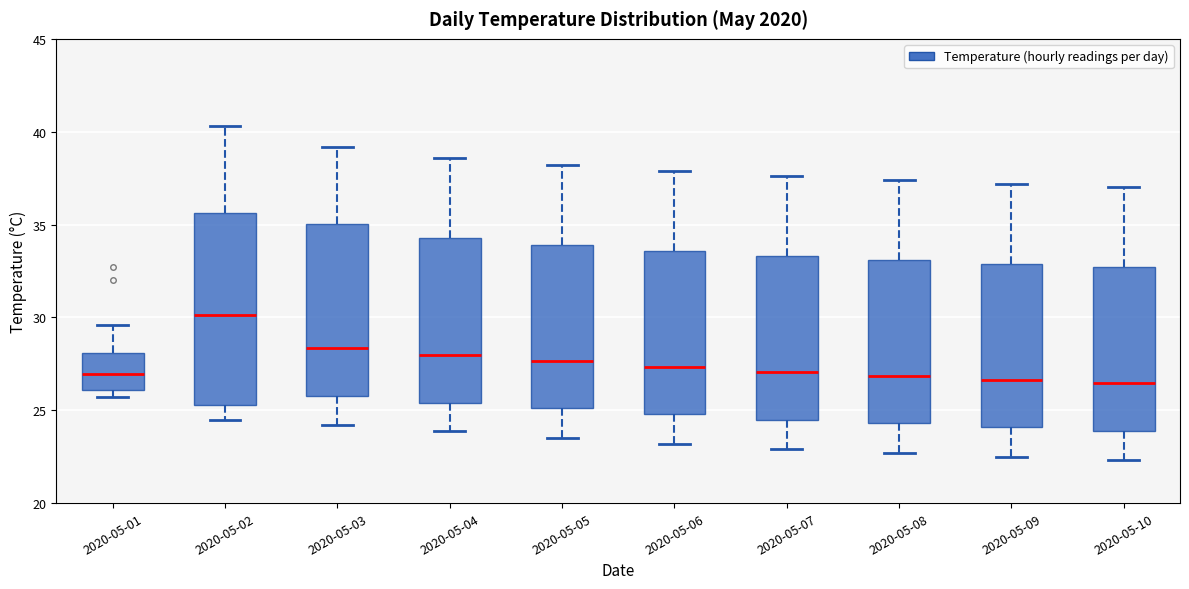

Where is the lower edge of the box for 2020-05-09 on the y-axis? The values are not printed on the chart, so give them approximately, as read against the axis.

24.0